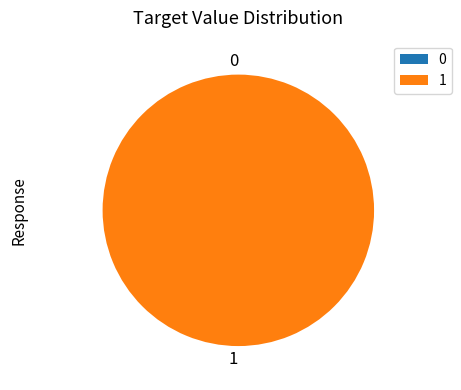

Which slice represents more than half of the pie?

1